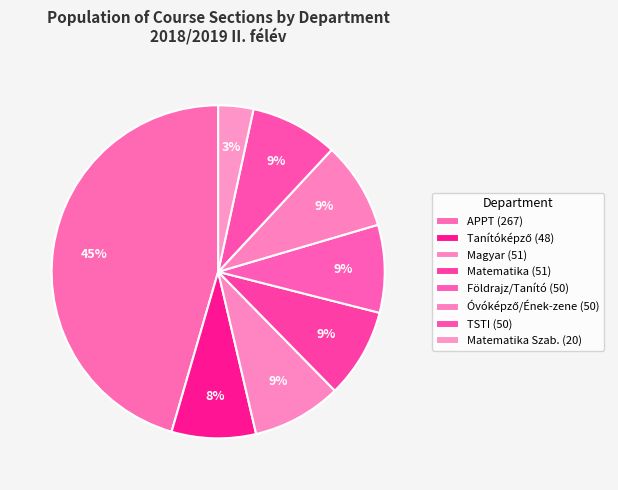

How many slices are in this pie chart?

8